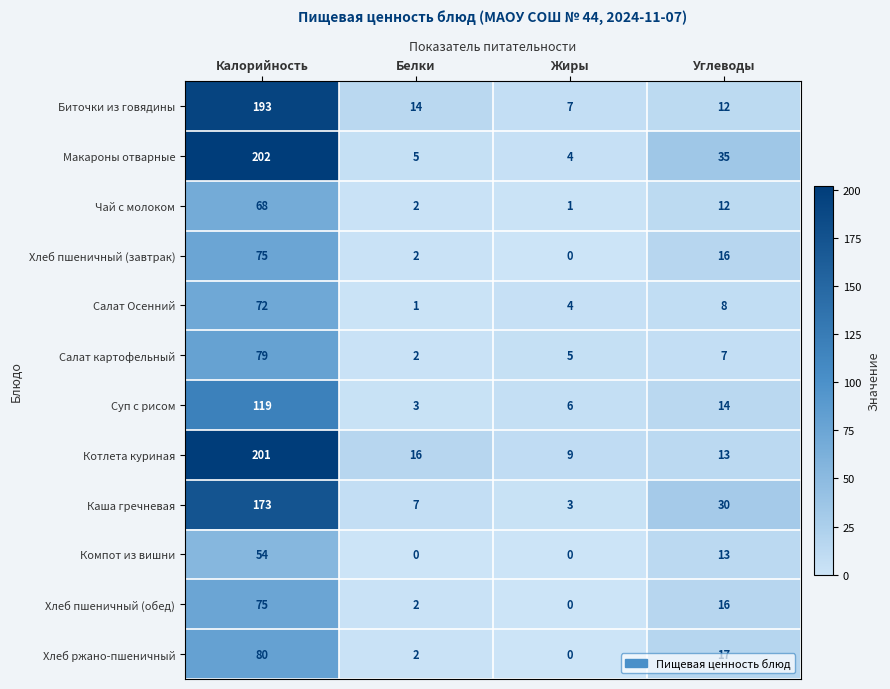

At which label does Чай с молоком reach its minimum?

Жиры